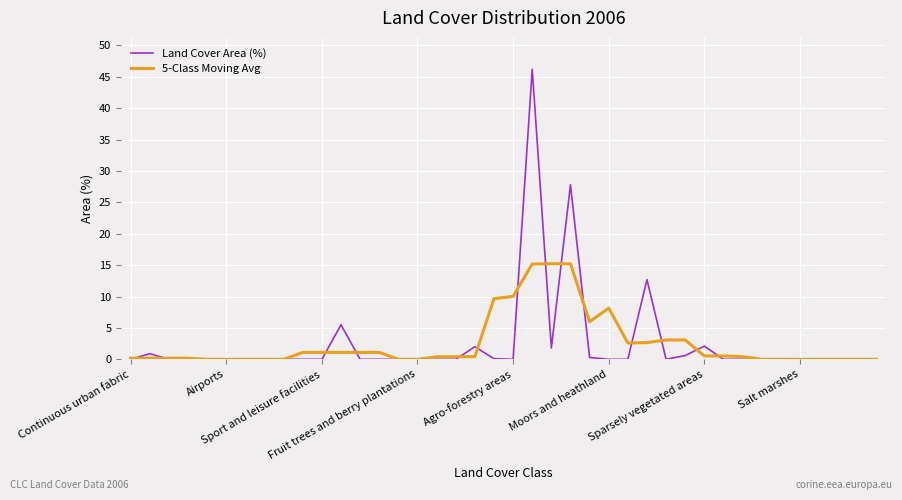

What is the highest value of the 5-Class Moving Avg series?

15.2